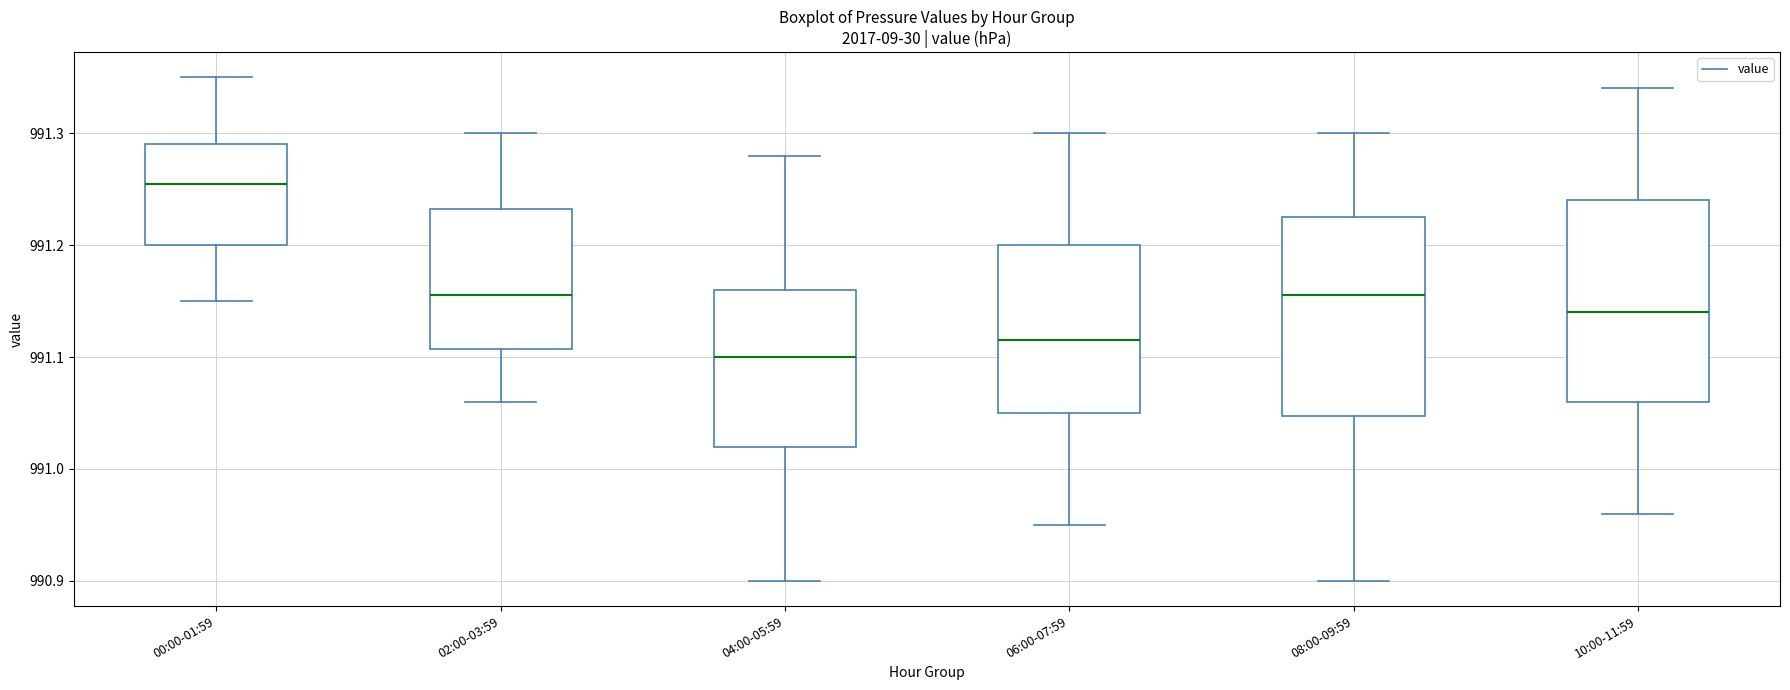

Reading left to right, transcribe this box plot: for each box, give where its median line is, the range the box spans, and where its two whiskers end, as read against the y-axis. The values are not printed on the chart, so give them approximately, as read against the axis.

00:00-01:59: median 991.26, box 991.20 to 991.29, whiskers 991.15 to 991.35
02:00-03:59: median 991.16, box 991.11 to 991.23, whiskers 991.06 to 991.30
04:00-05:59: median 991.10, box 991.02 to 991.16, whiskers 990.90 to 991.28
06:00-07:59: median 991.12, box 991.05 to 991.20, whiskers 990.95 to 991.30
08:00-09:59: median 991.16, box 991.05 to 991.23, whiskers 990.90 to 991.30
10:00-11:59: median 991.14, box 991.06 to 991.24, whiskers 990.96 to 991.34